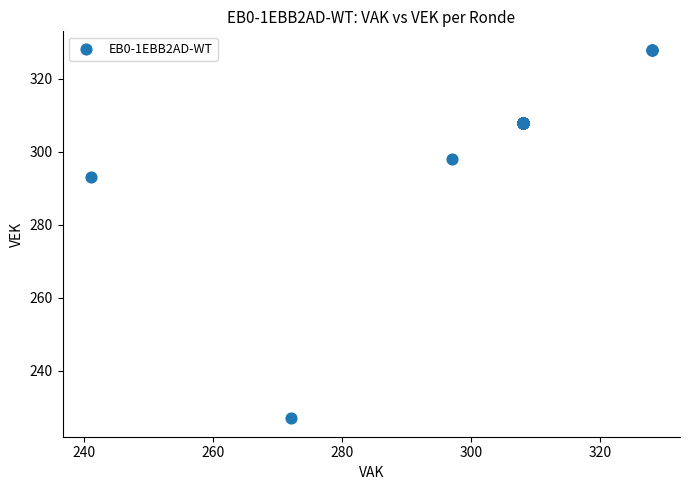

What Y value in the scatter plot is closest to 277?

293